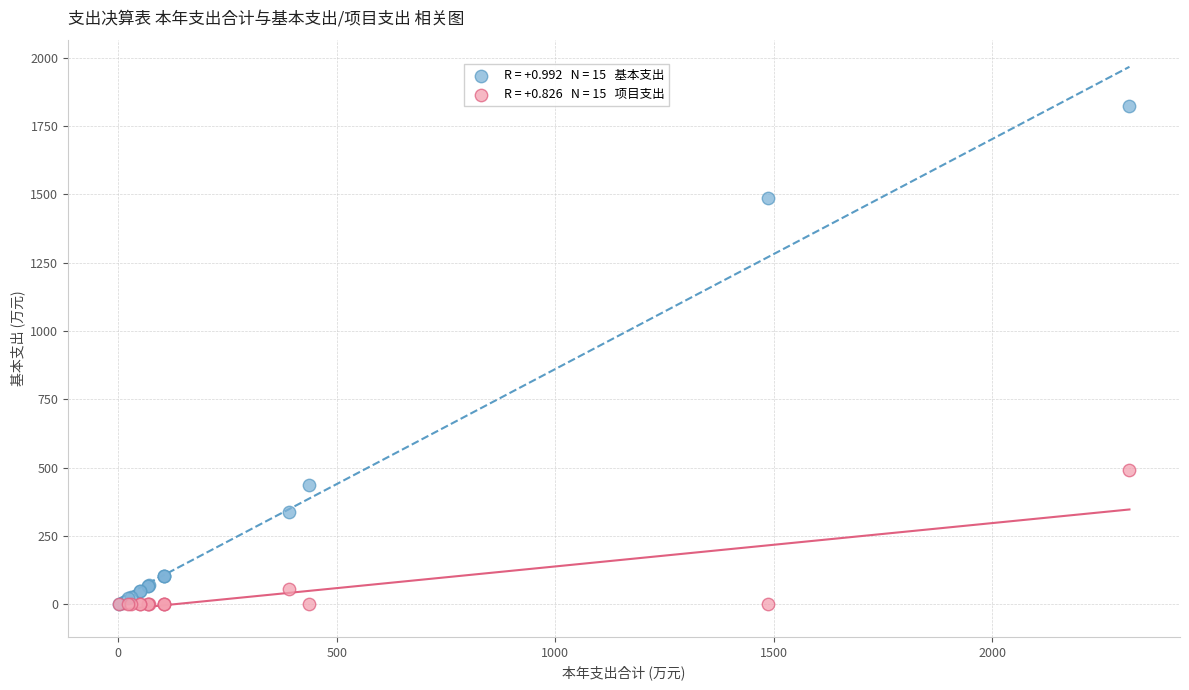

Across all series, what Y value is closest to 911?

491.5